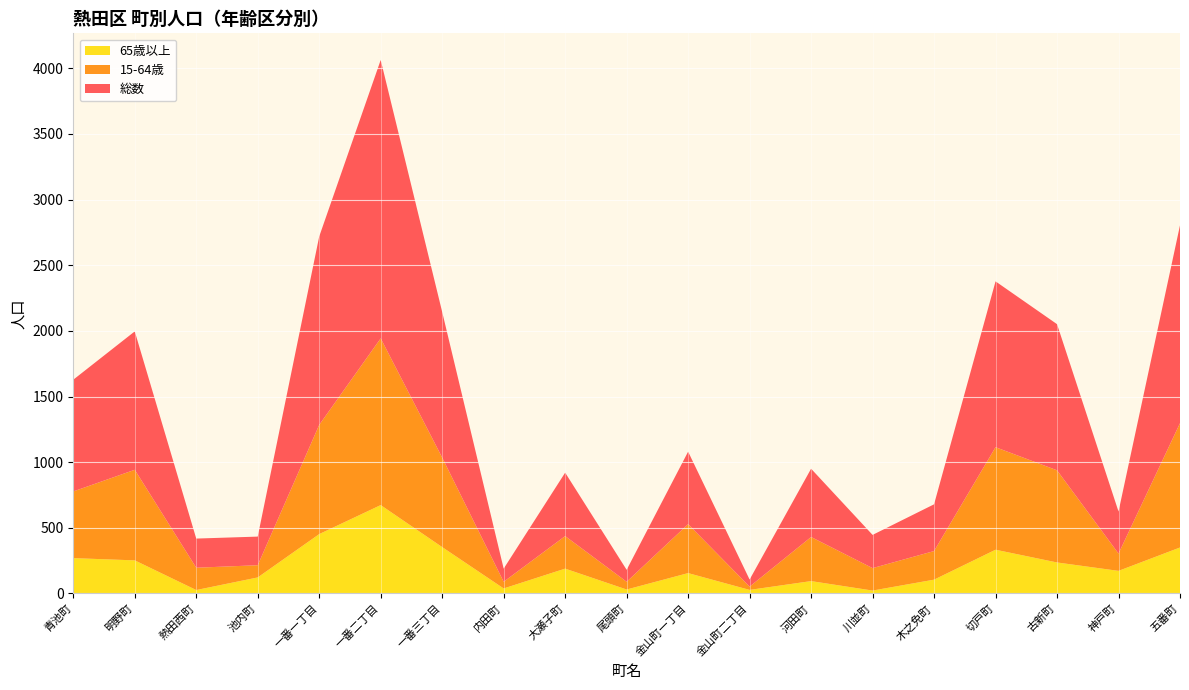

Reading left to right, list all the values displayed in this chart.

総数: 青池町=851	明野町=1054	熱田西町=222	池内町=218	一番一丁目=1435	一番二丁目=2120	一番三丁目=1109	内田町=100	大瀬子町=483	尾頭町=91	金山町一丁目=552	金山町二丁目=54	河田町=520	川並町=253	木之免町=356	切戸町=1263	古新町=1113	神戸町=320	五番町=1507
15-64歳: 青池町=508	明野町=690	熱田西町=170	池内町=93	一番一丁目=832	一番二丁目=1270	一番三丁目=682	内田町=51	大瀬子町=248	尾頭町=59	金山町一丁目=373	金山町二丁目=25	河田町=336	川並町=171	木之免町=218	切戸町=781	古新町=702	神戸町=132	五番町=947
65歳以上: 青池町=269	明野町=252	熱田西町=26	池内町=122	一番一丁目=452	一番二丁目=673	一番三丁目=353	内田町=38	大瀬子町=189	尾頭町=30	金山町一丁目=155	金山町二丁目=27	河田町=94	川並町=22	木之免町=105	切戸町=333	古新町=236	神戸町=172	五番町=350